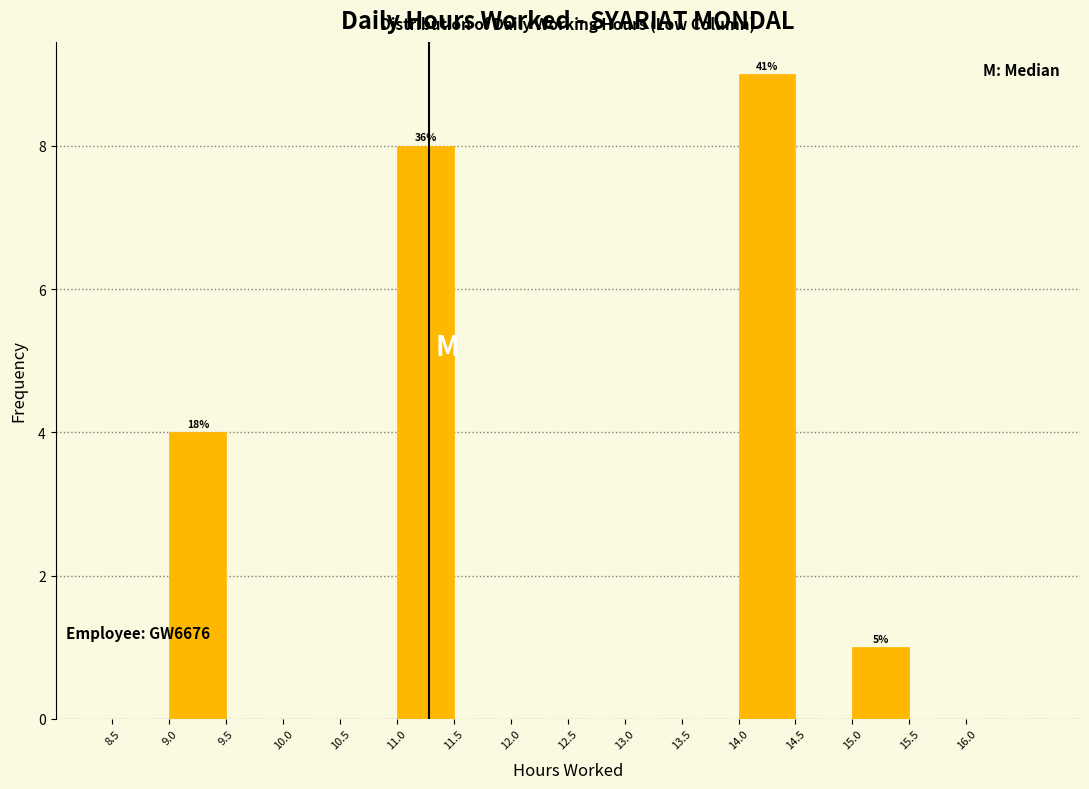

Over which range of the x-axis is the bar tallest?

14.0 to 14.5